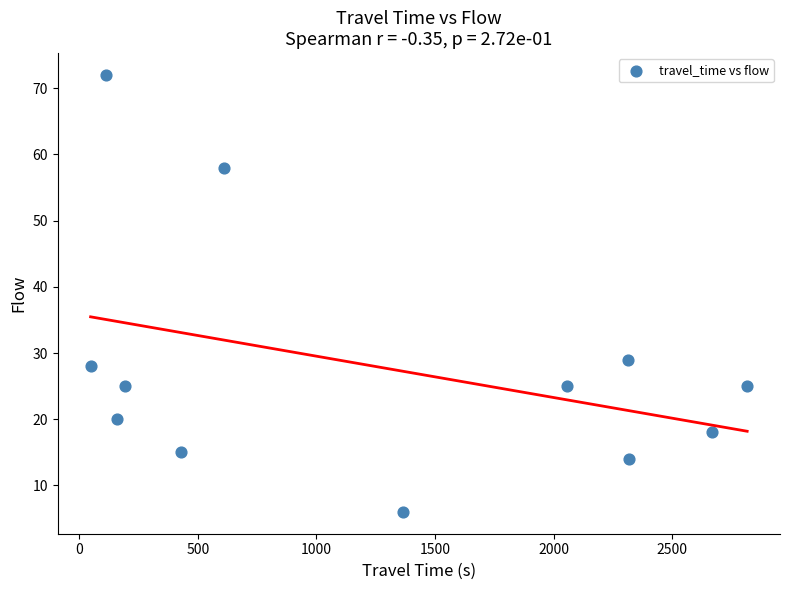

What Y value in the scatter plot is closest to 39?

29